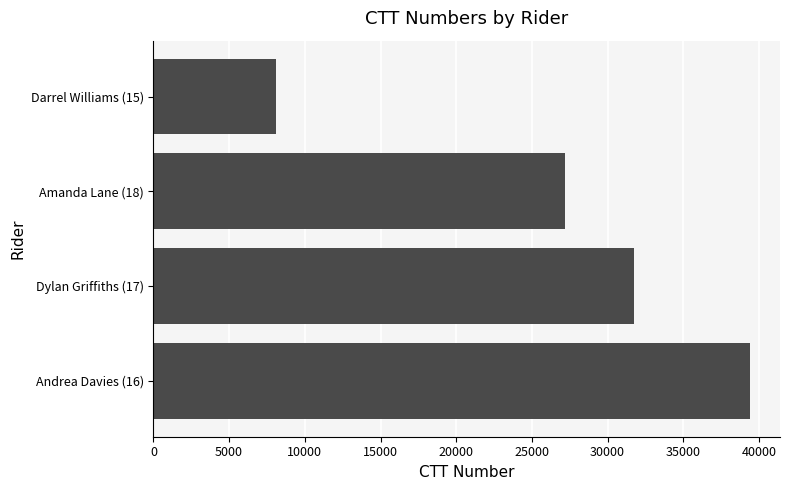

List the labels in order of value, smallest first.

Darrel Williams (15), Amanda Lane (18), Dylan Griffiths (17), Andrea Davies (16)